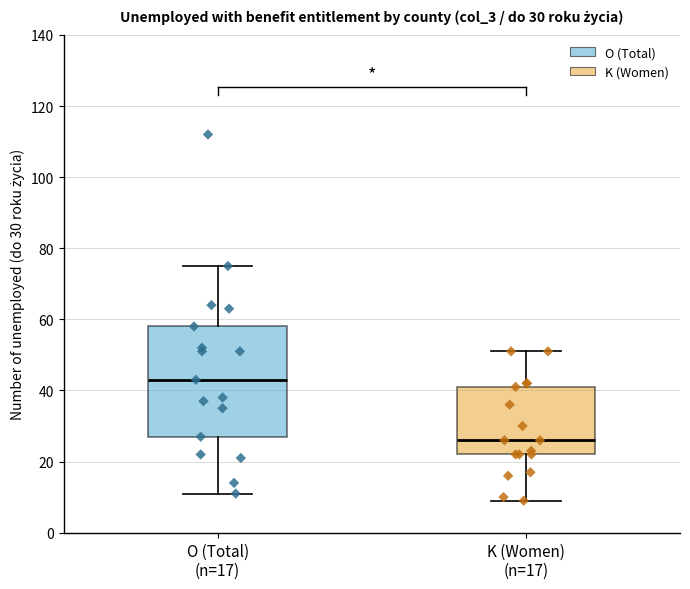

Which box has the lowest median line?

K (Women) (n=17)